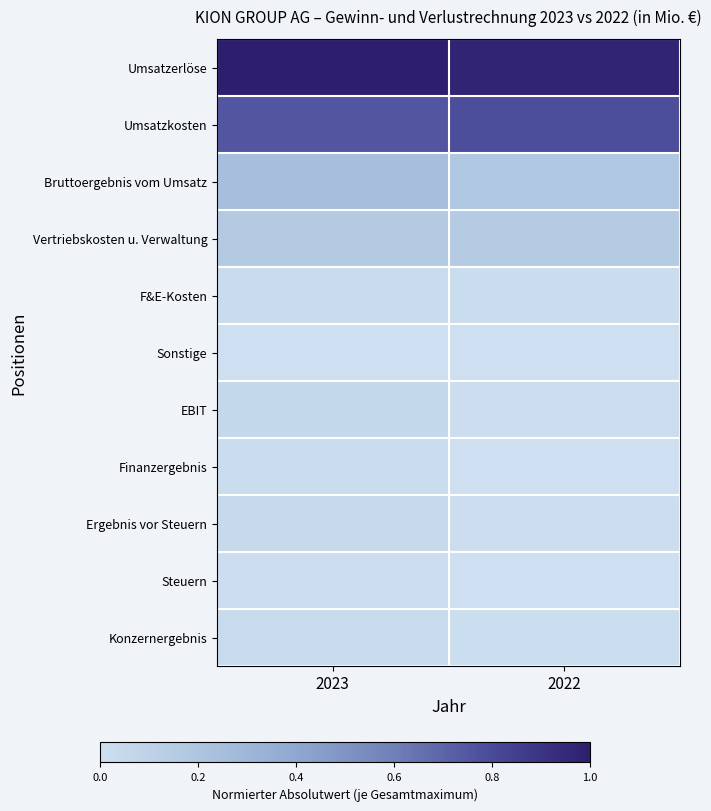

At how many categories does at least one series exceed 0?

2